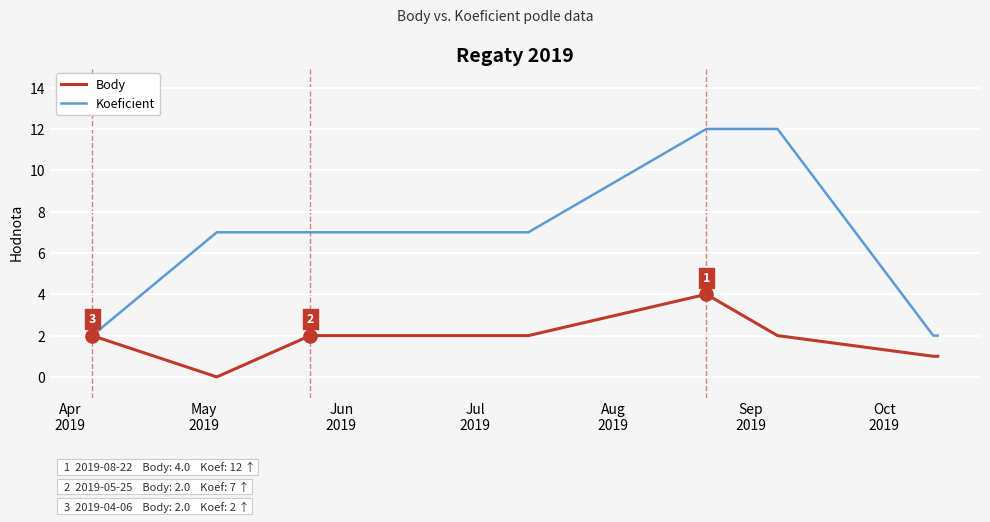

Which series has the widest spread of values?

Koeficient